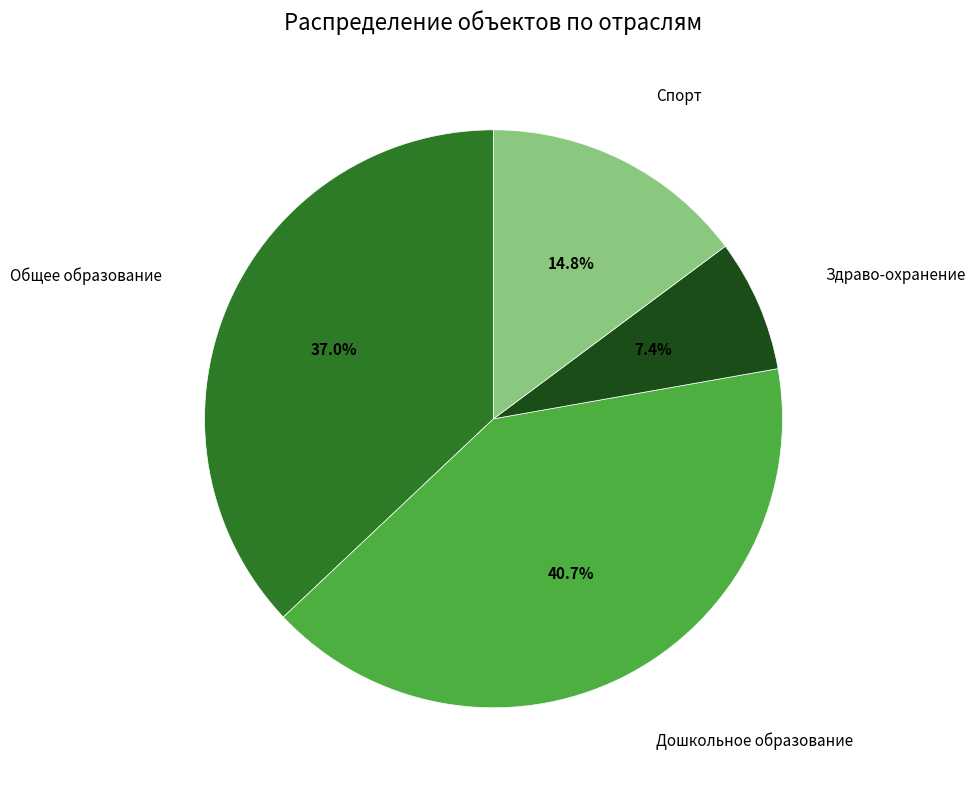

Between Спорт and Дошкольное образование, which is larger?

Дошкольное образование